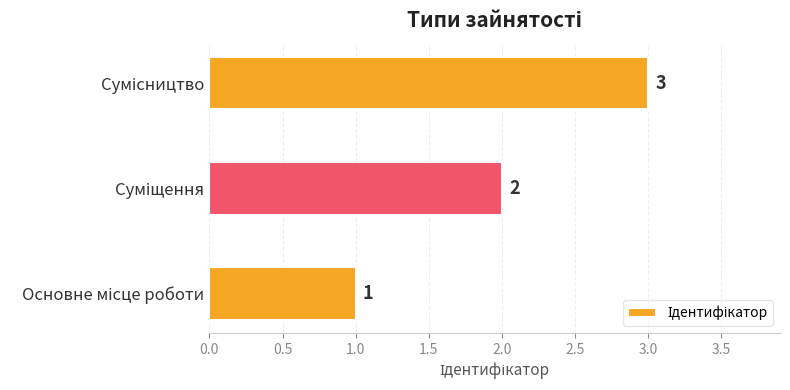

What is the maximum value shown in the chart?

3